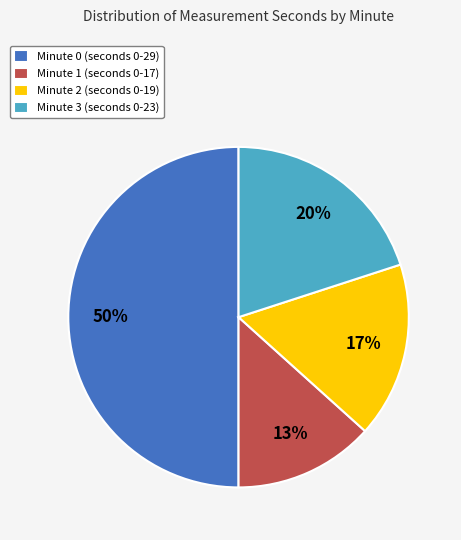

Count the number of slices in the pie.

4